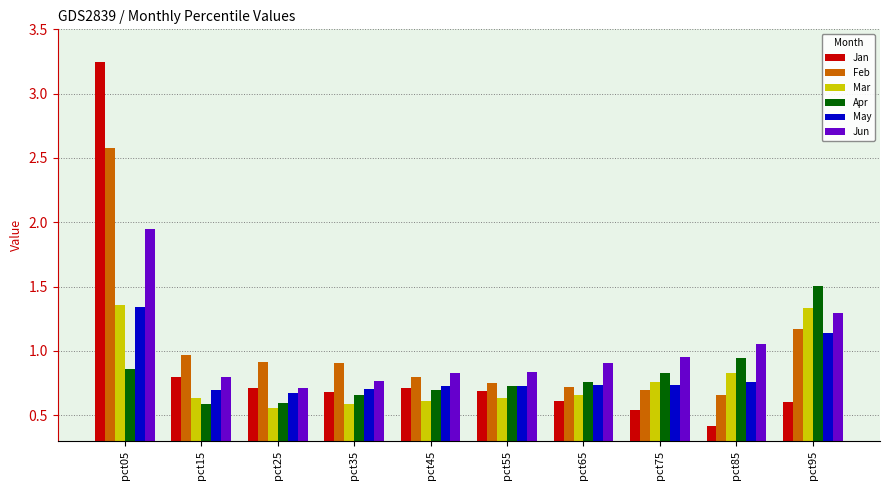

What is the maximum value for Feb?

2.6